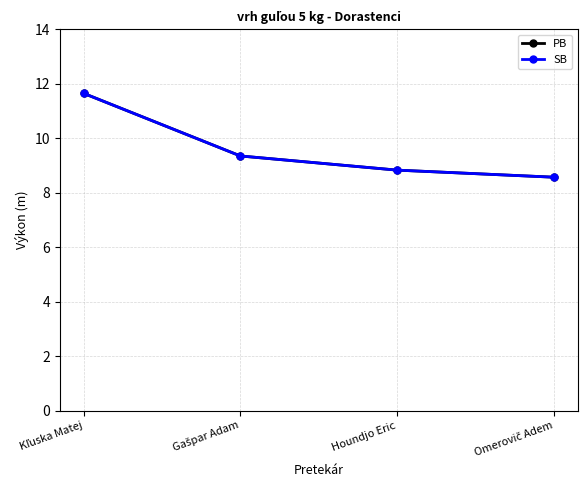

Is this an area chart (filled region under the line)?

No